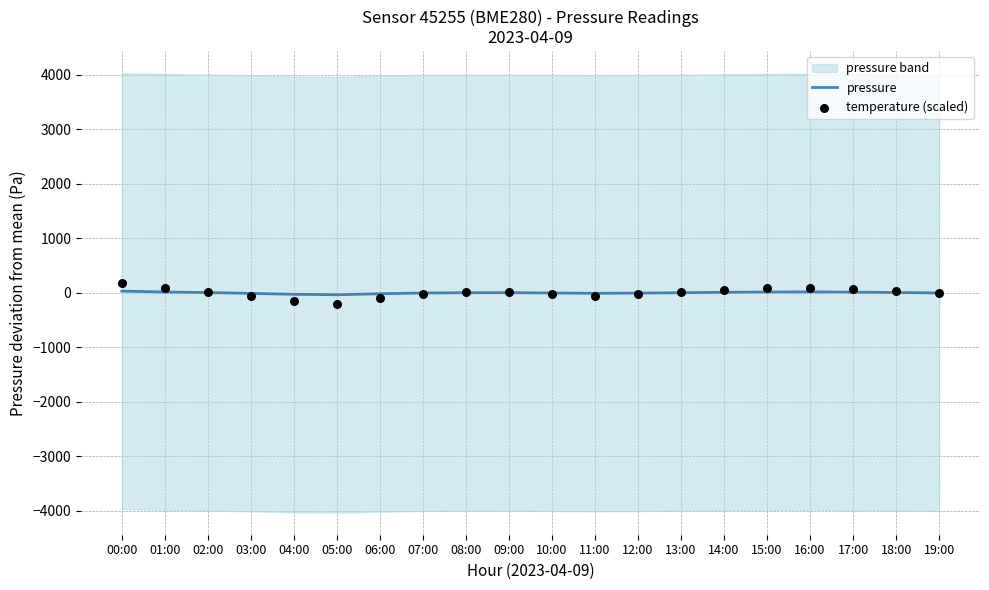

What is the total value across all series at 15:00?

96.7